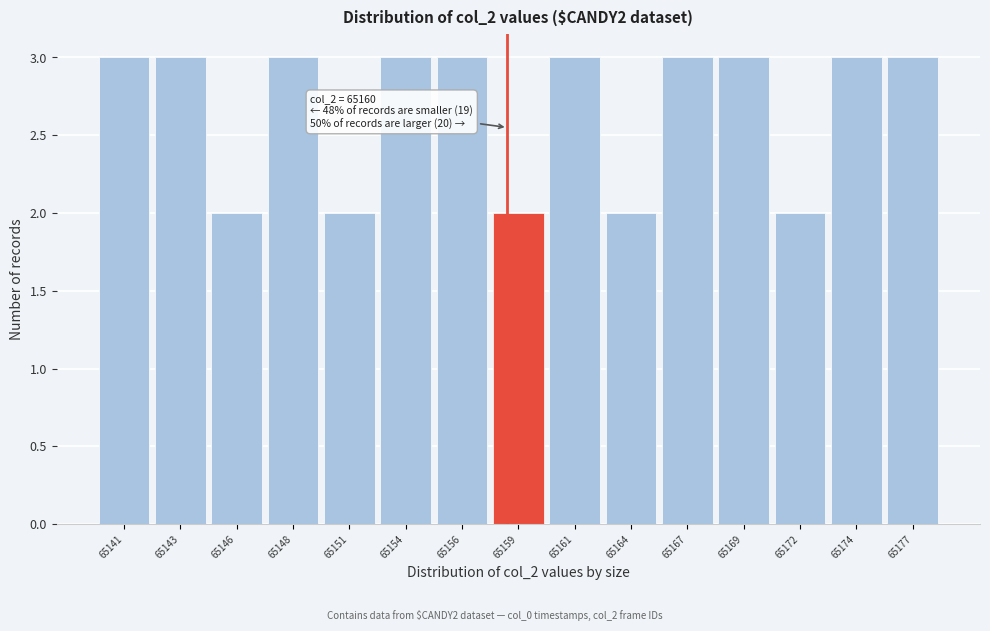

Reading left to right, what are all the values shown in this chart?

3	3	2	3	2	3	3	2	3	2	3	3	2	3	3